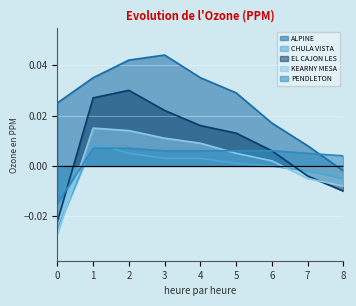

What is the spread (max minus min) of values at 0?

0.1